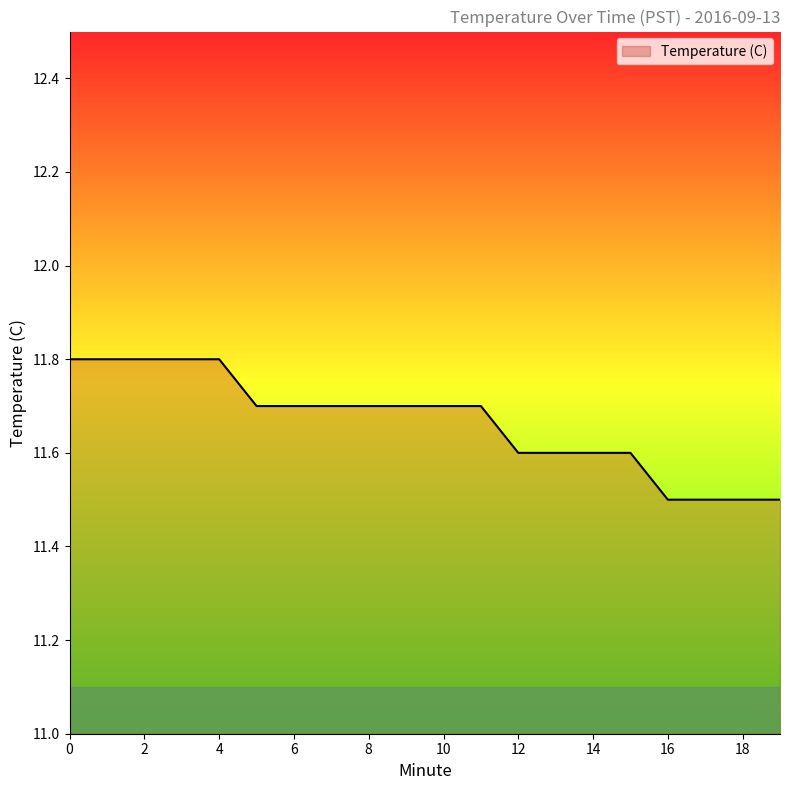

What is the minimum value shown in the chart?

11.5